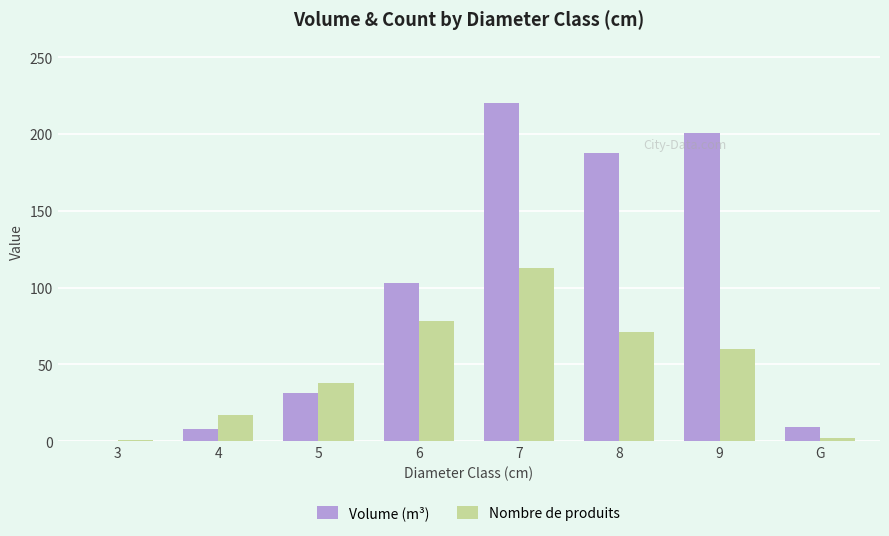

Which series changed the most between 3 and 8?

Volume (m³)